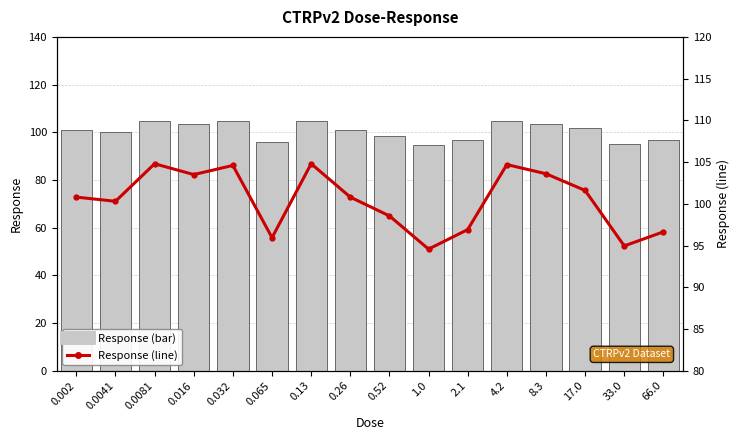

What are all the series names shown in the legend?

Response (bar), Response (line)